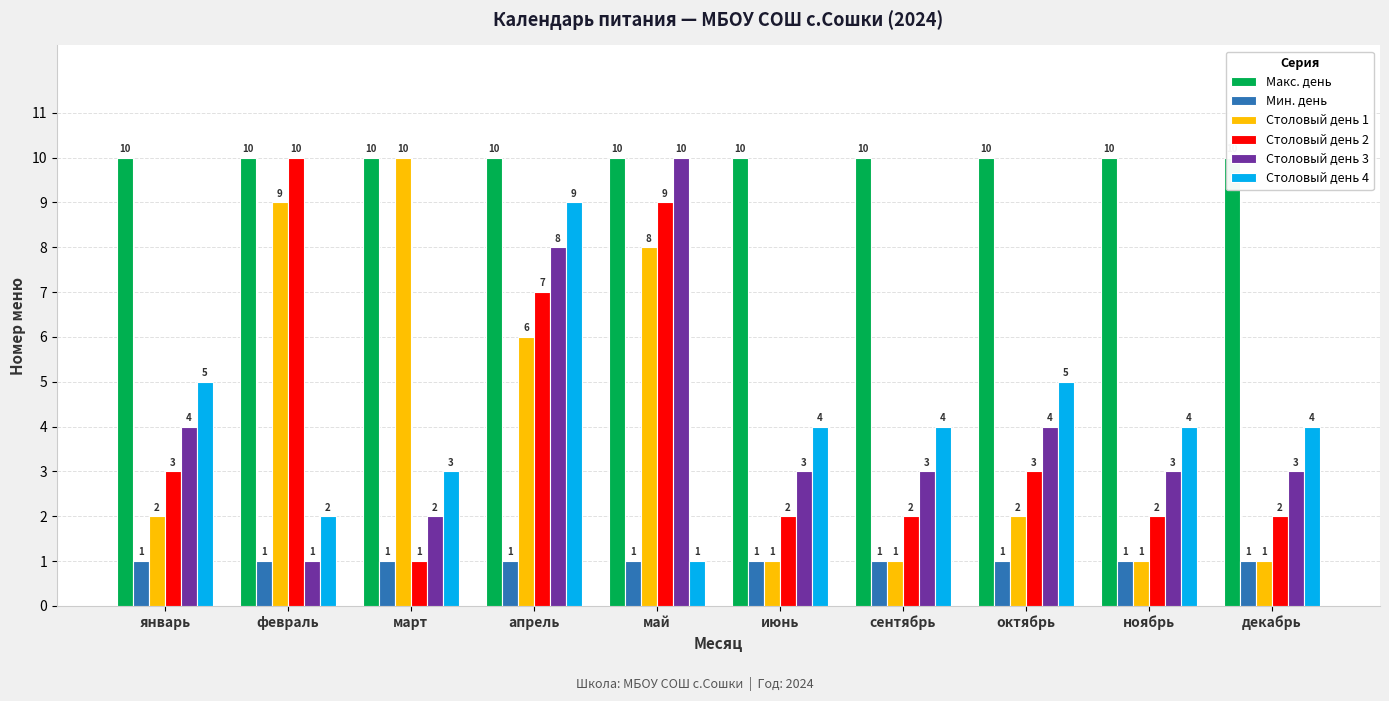

Rank the series by their maximum value, from highest to lowest.

Макс. день, Столовый день 1, Столовый день 2, Столовый день 3, Столовый день 4, Мин. день